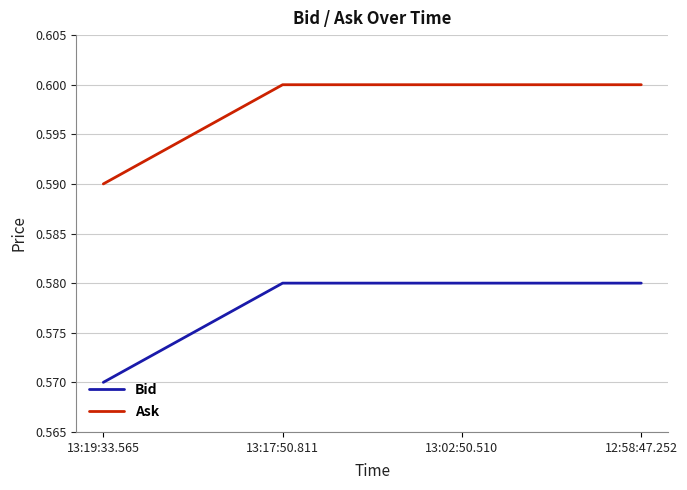

What position from the right is 12:58:47.252?

1